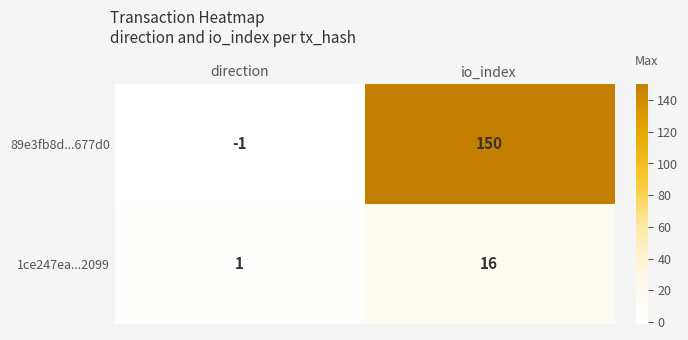

Rank the series by their average value, from lowest to highest.

1ce247ea...2099, 89e3fb8d...677d0